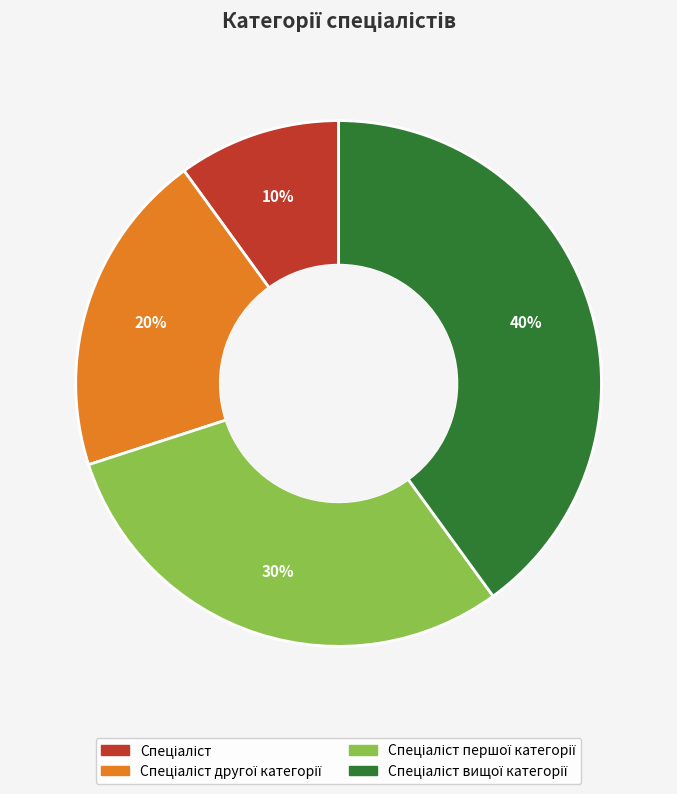

How many segments does this pie chart have?

4